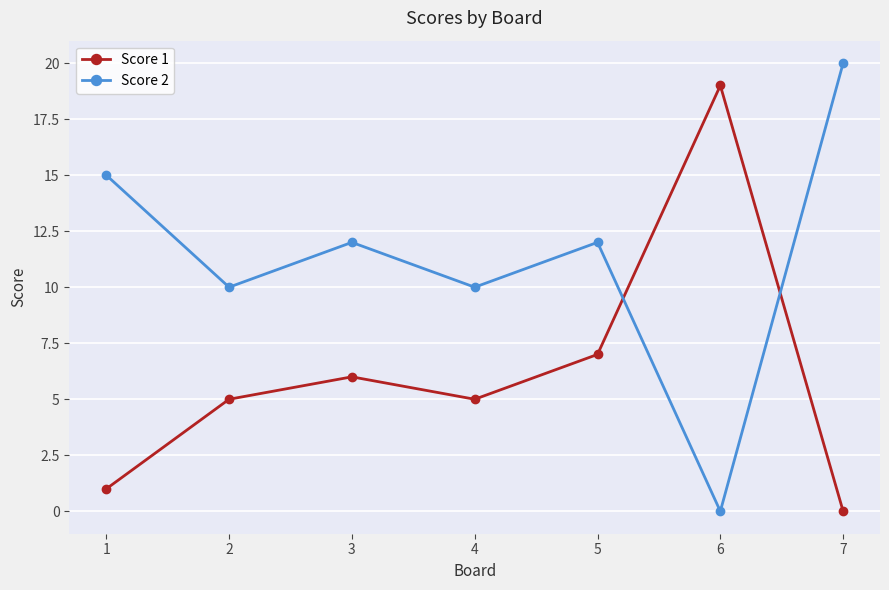

Reading left to right, list all the values displayed in this chart.

Score 1: 1	5	6	5	7	19	0
Score 2: 15	10	12	10	12	0	20